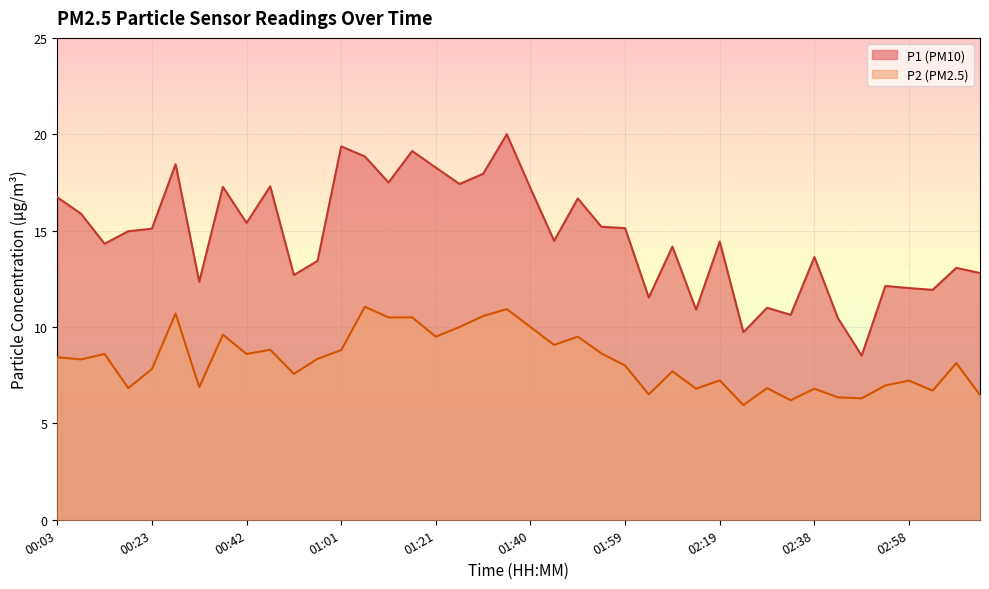

The P1 series shows 28.0 at 01:01. True or false?

False